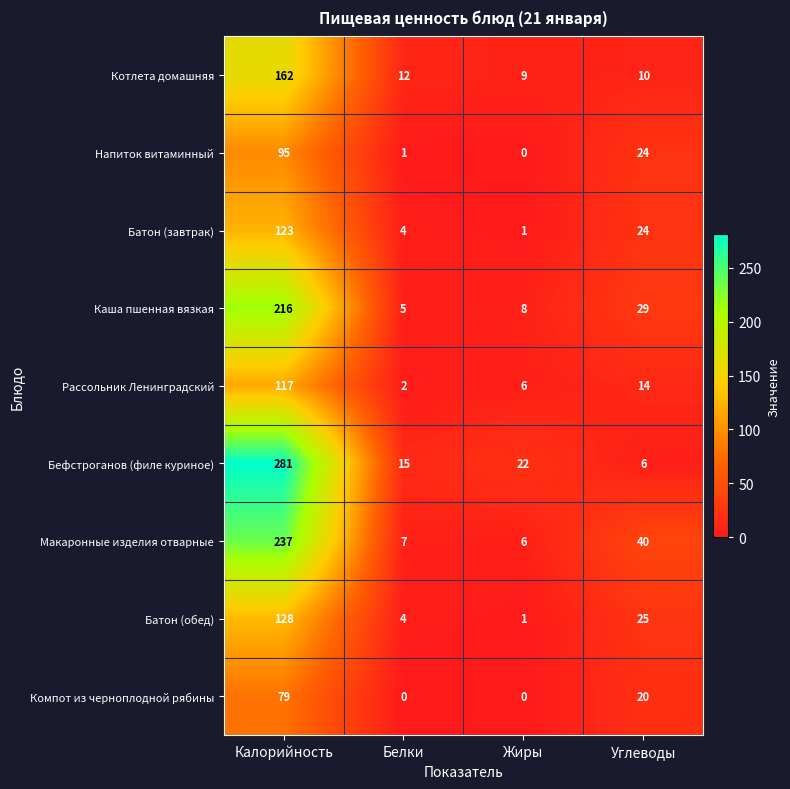

At how many categories does at least one series exceed 105?

1